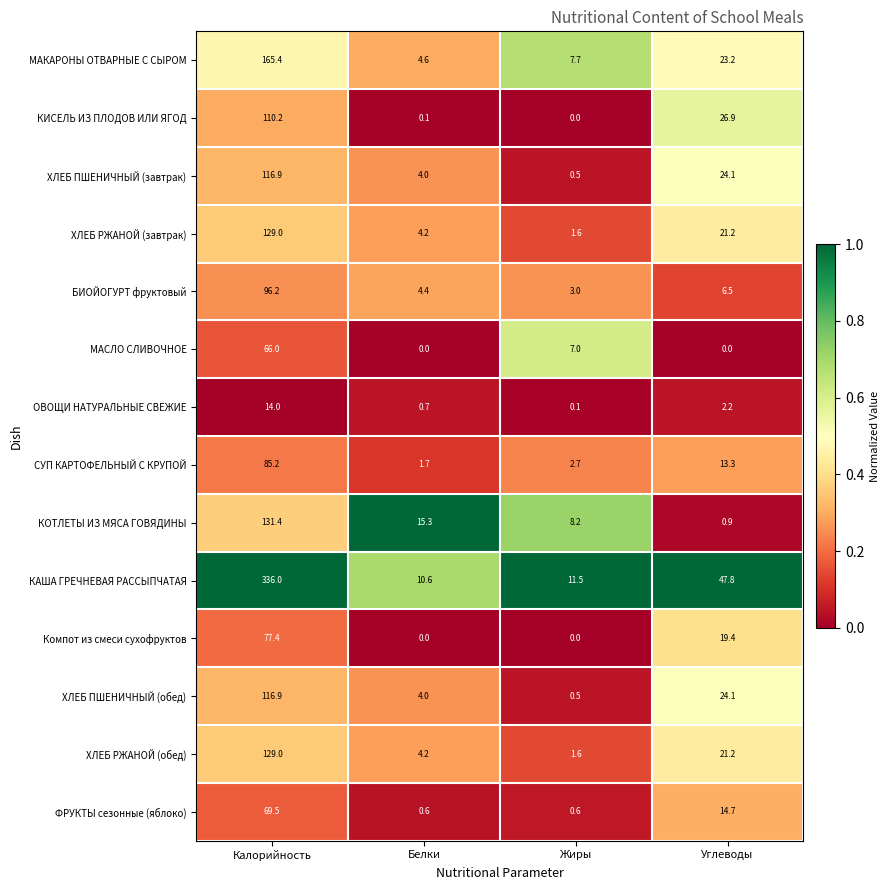

The value of КАША ГРЕЧНЕВАЯ РАССЫПЧАТАЯ at Углеводы is 80.9. True or false?

False